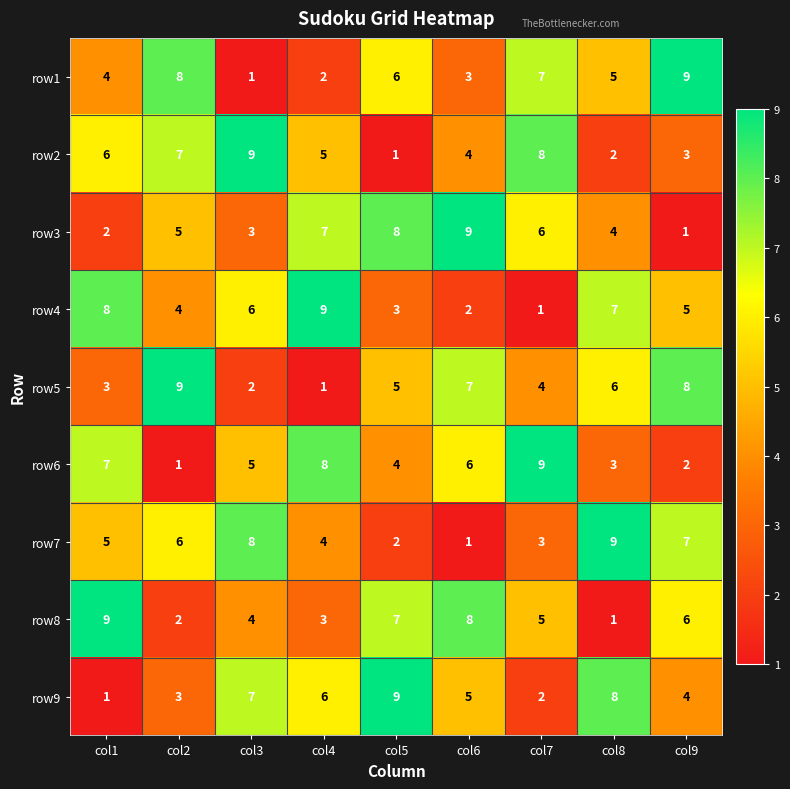

At which label is row2 closest to 5?

col4